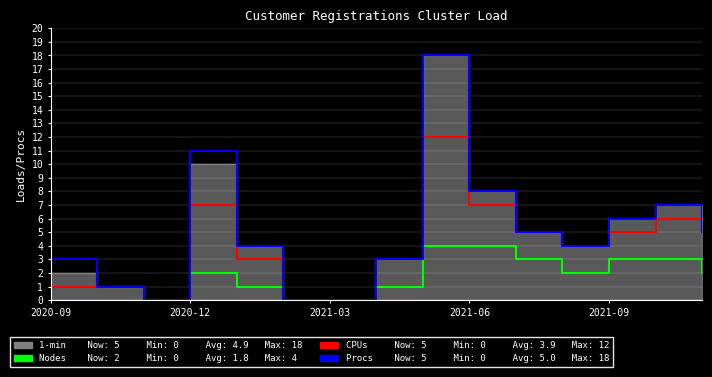

Is the value of Procs at 12 greater than the value of Nodes at 11?

Yes